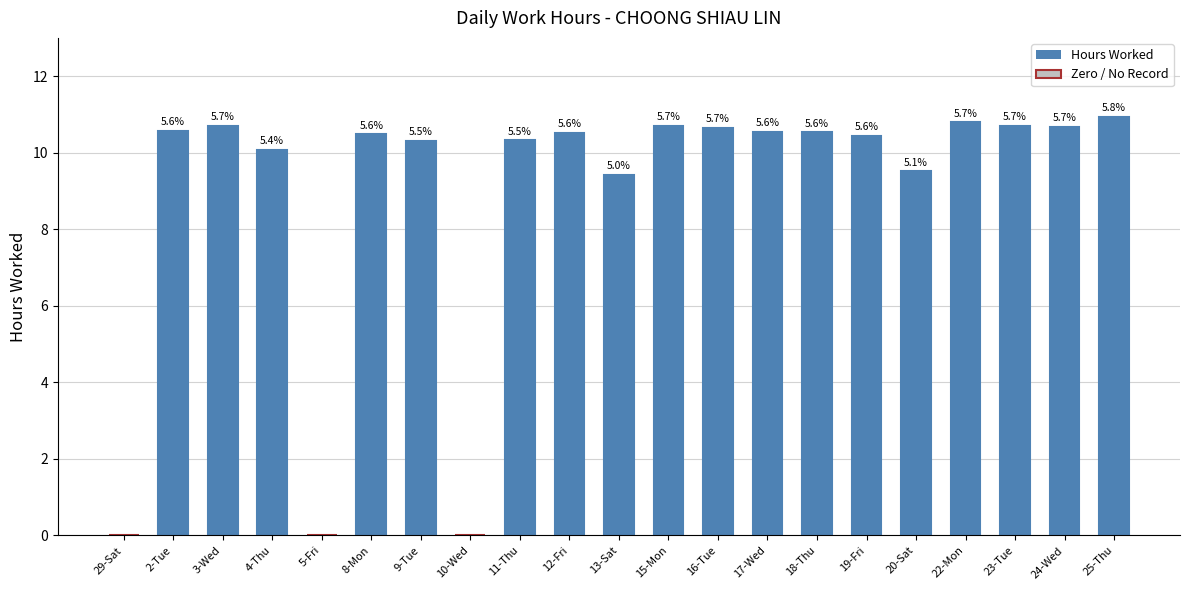

Reading left to right, list all the values displayed in this chart.

29-Sat=0.0	2-Tue=10.6	3-Wed=10.7	4-Thu=10.1	5-Fri=0.0	8-Mon=10.5	9-Tue=10.3	10-Wed=0.0	11-Thu=10.3	12-Fri=10.5	13-Sat=9.4	15-Mon=10.7	16-Tue=10.6	17-Wed=10.5	18-Thu=10.5	19-Fri=10.4	20-Sat=9.5	22-Mon=10.8	23-Tue=10.7	24-Wed=10.7	25-Thu=10.9